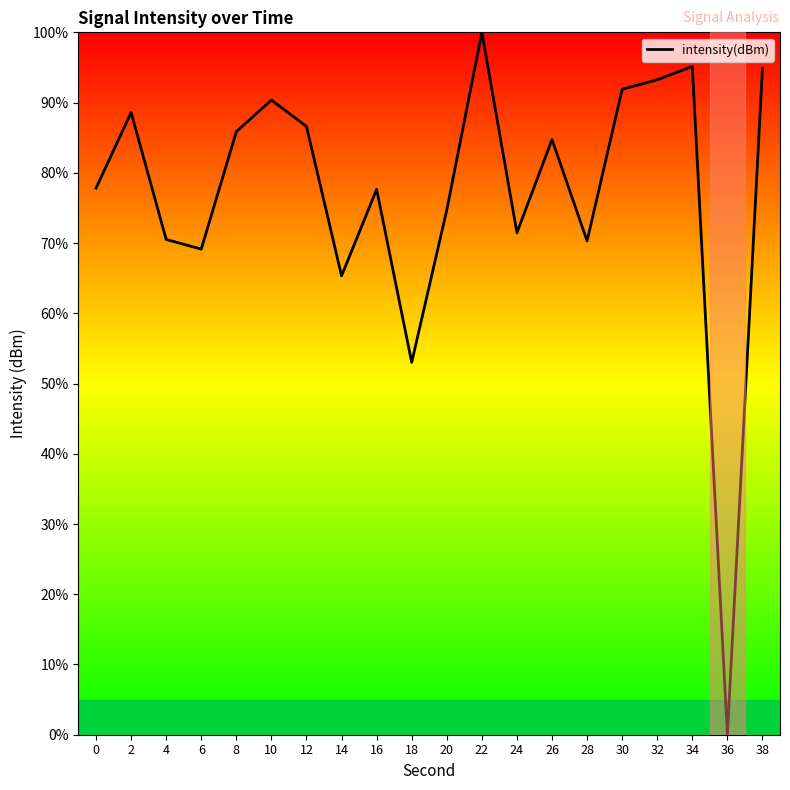

How many lines are shown in the chart?

1